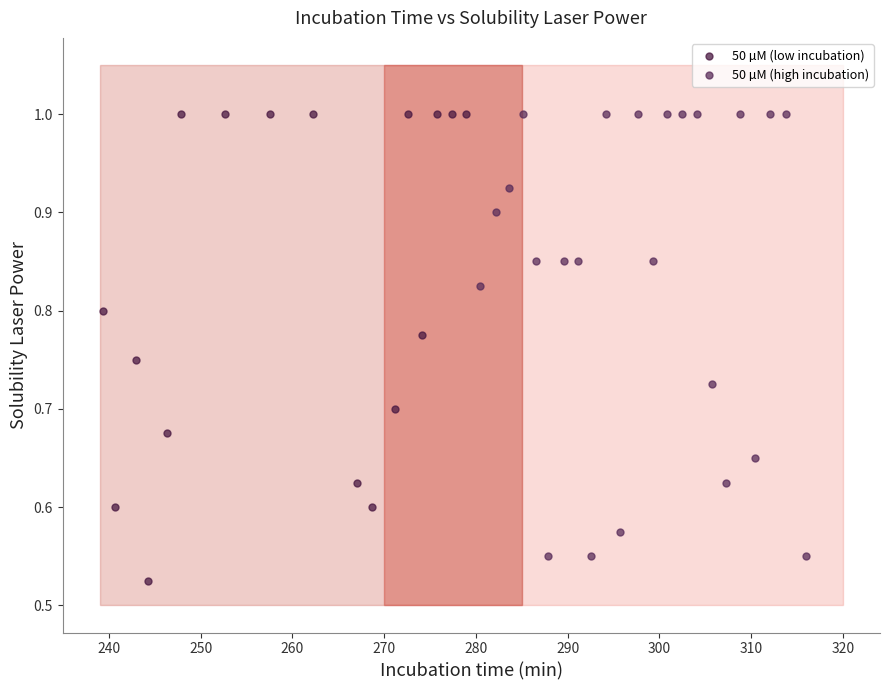

Which series has the largest Y range (max minus min)?

50 µM (low incubation)